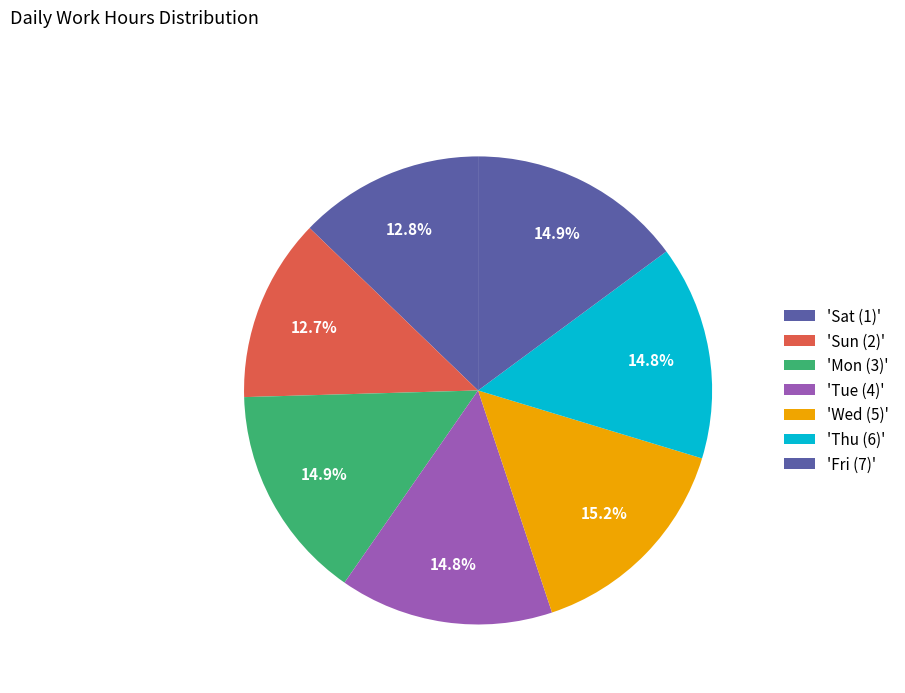

To the nearest percent, what is the difference between the largest and smallest slice percentages?

3%